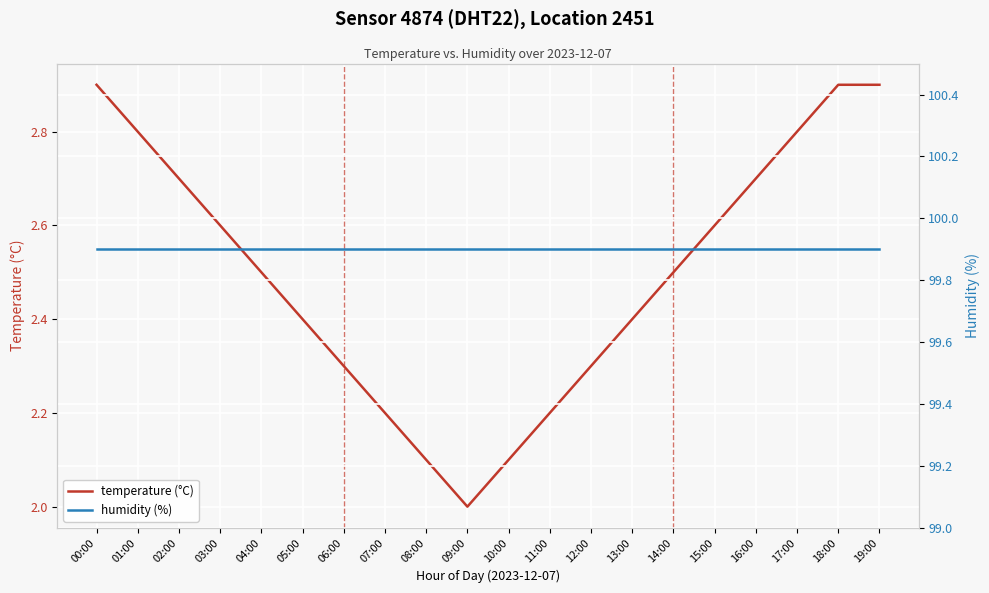

At which label does temperature (°C) reach its peak?

00:00